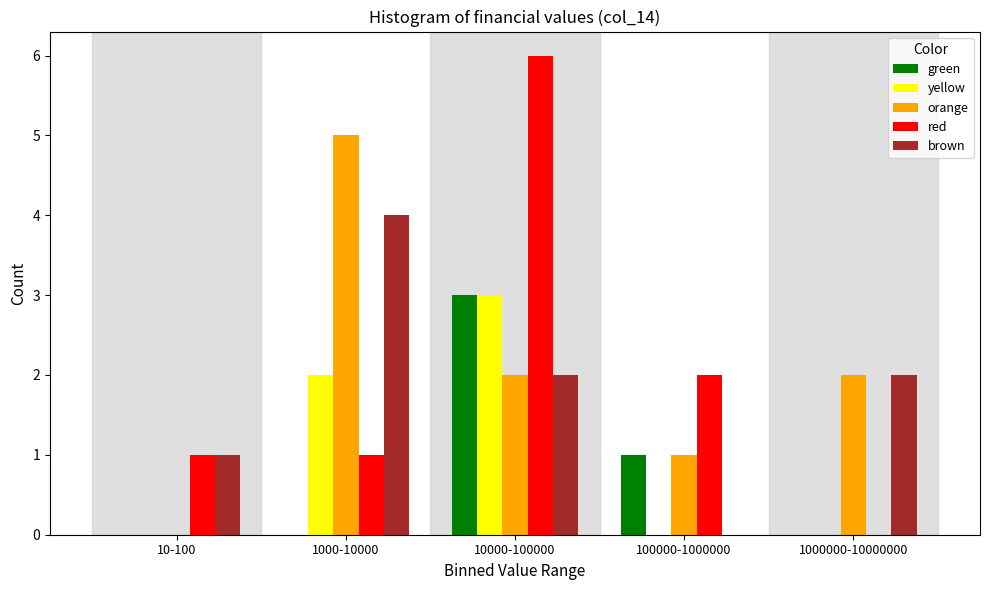

Reading left to right, what are all the values shown in this chart?

green: 10-100=0	1000-10000=0	10000-100000=3	100000-1000000=1	1000000-10000000=0
yellow: 10-100=0	1000-10000=2	10000-100000=3	100000-1000000=0	1000000-10000000=0
orange: 10-100=0	1000-10000=5	10000-100000=2	100000-1000000=1	1000000-10000000=2
red: 10-100=1	1000-10000=1	10000-100000=6	100000-1000000=2	1000000-10000000=0
brown: 10-100=1	1000-10000=4	10000-100000=2	100000-1000000=0	1000000-10000000=2